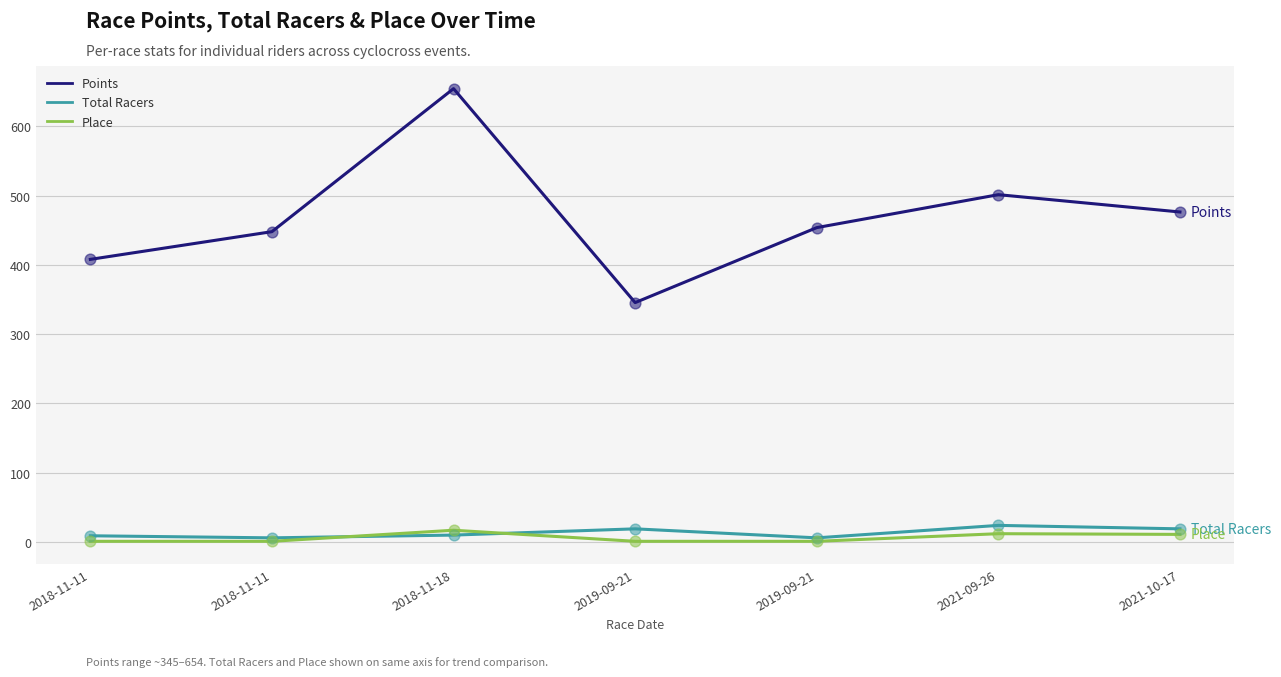

What are all the series names shown in the legend?

Points, Total Racers, Place